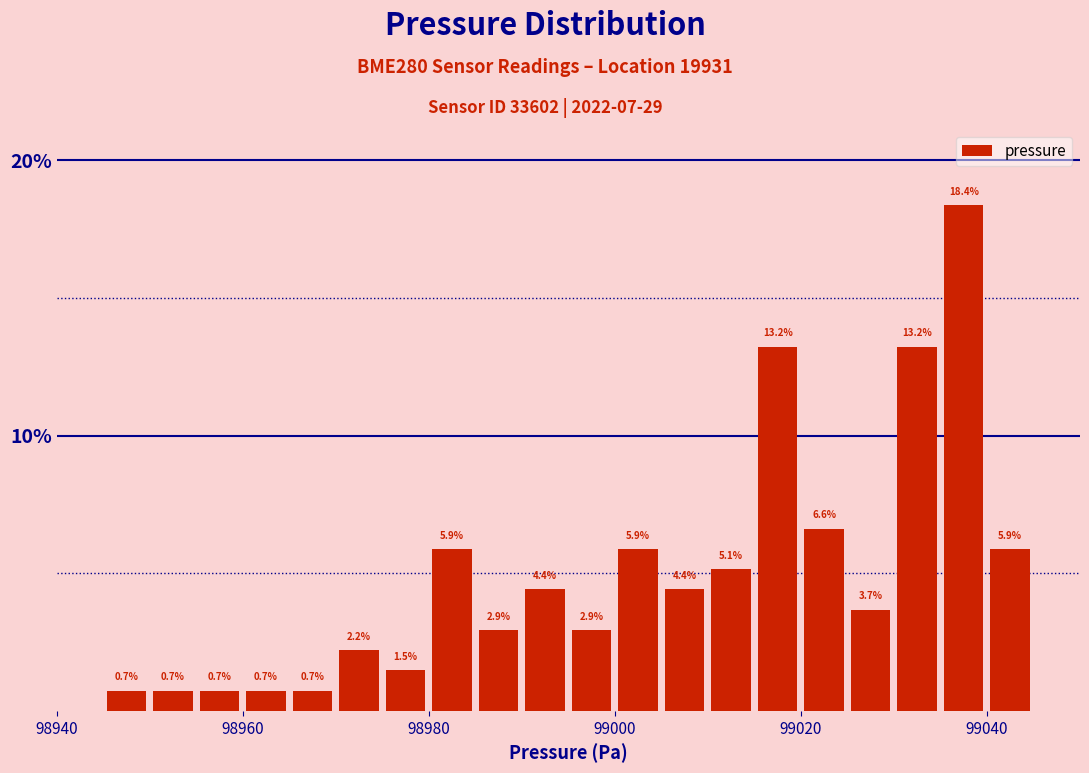

Read against the x-axis, roughly where is the centre of the tallest bar?

99038